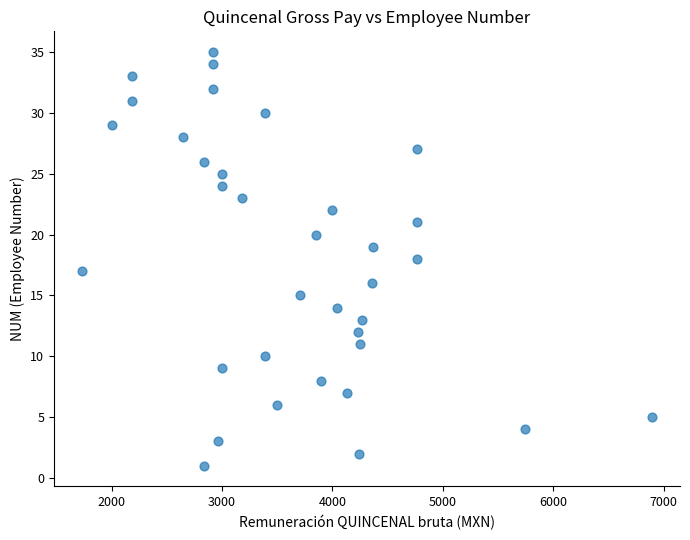

What is the range of Y values (max minus min)?

34